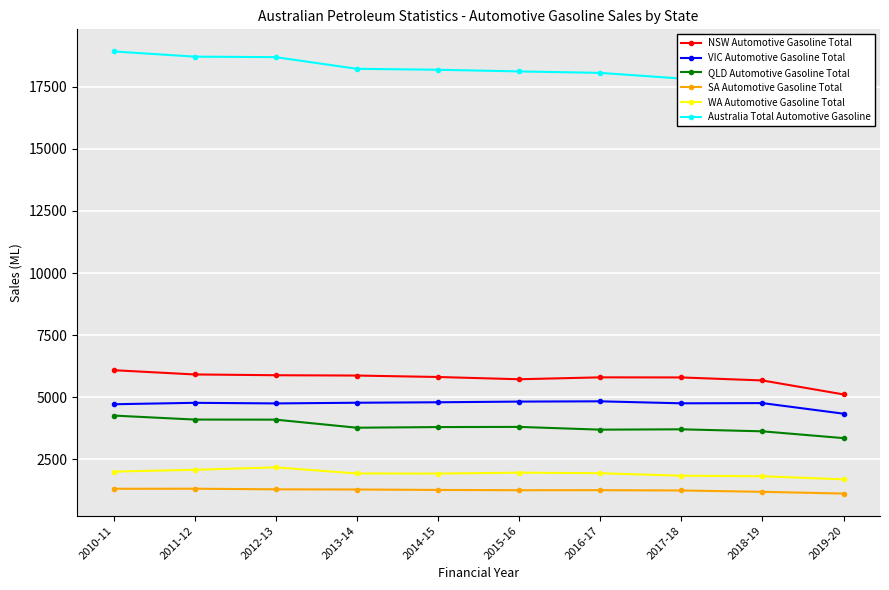

List the series in order of their peak value, highest first.

Australia Total Automotive Gasoline, NSW Automotive Gasoline Total, VIC Automotive Gasoline Total, QLD Automotive Gasoline Total, WA Automotive Gasoline Total, SA Automotive Gasoline Total